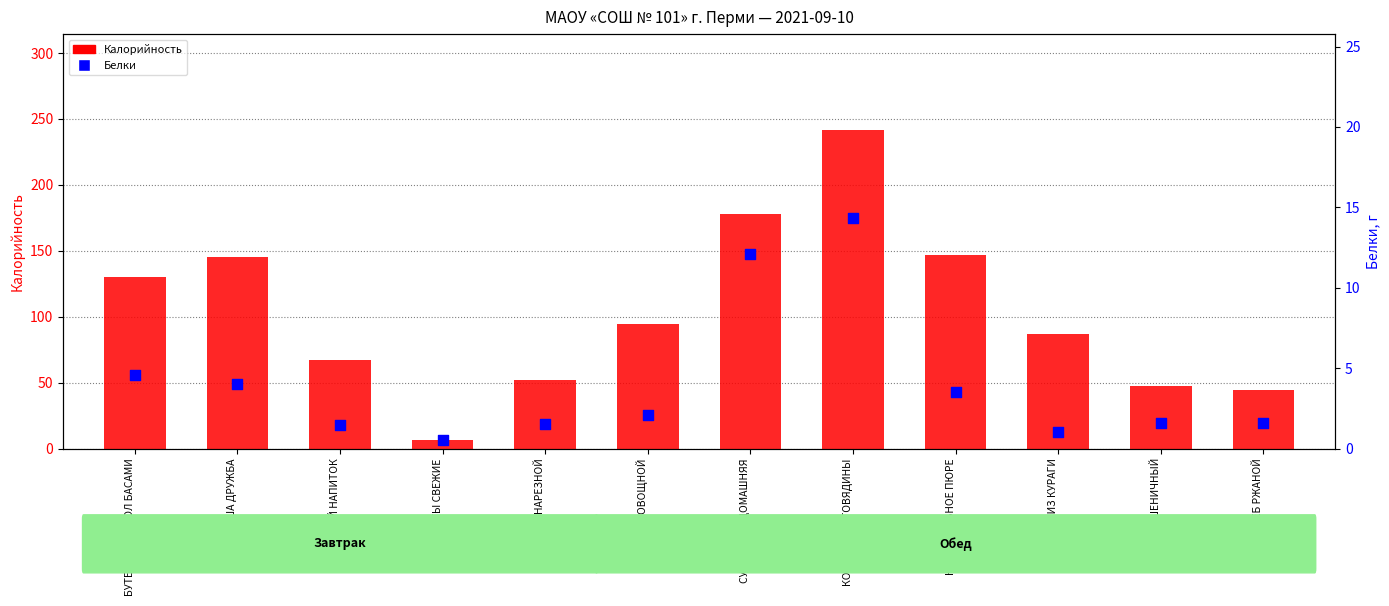

What are all the series names shown in the legend?

Калорийность, Белки